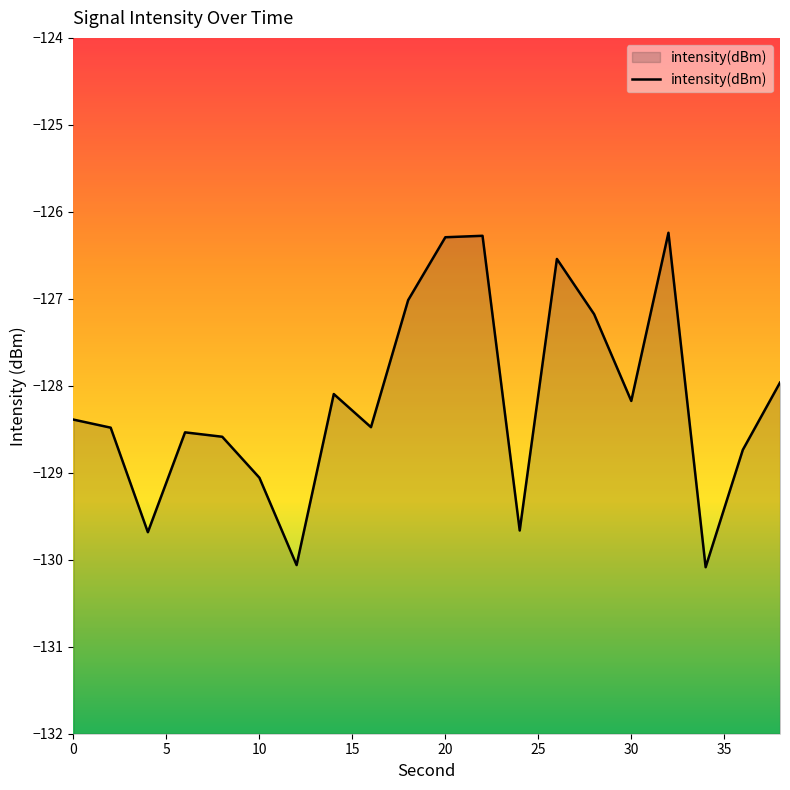

Between 2 and 28, which is larger?

28